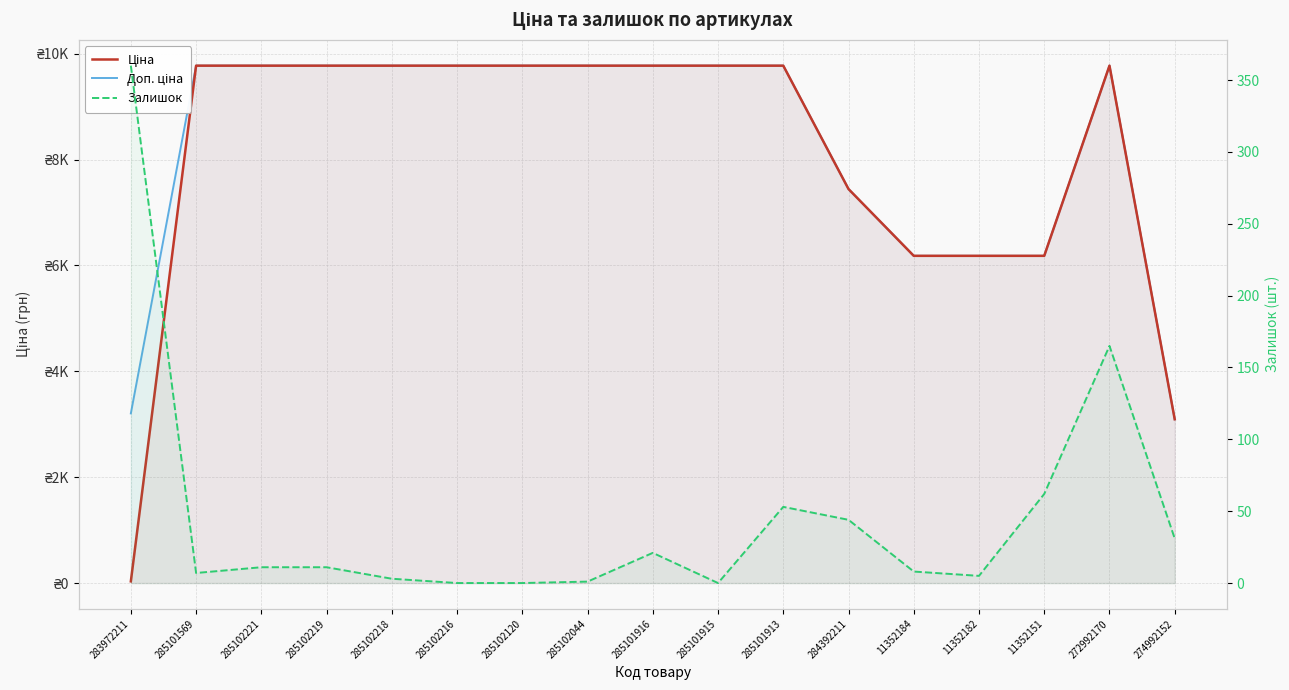

Reading left to right, transcribe all the data shown in this chart.

Ціна: 283972211=32.0	285101569=9775.5	285102221=9775.5	285102219=9775.5	285102218=9775.5	285102216=9775.5	285102120=9775.5	285102044=9775.5	285101916=9775.5	285101915=9775.5	285101913=9775.5	284392211=7444.6	11352184=6182.6	11352182=6182.6	11352151=6182.6	272992170=9775.5	274992152=3094.7
Доп. ціна: 283972211=3205.0	285101569=9775.5	285102221=9775.5	285102219=9775.5	285102218=9775.5	285102216=9775.5	285102120=9775.5	285102044=9775.5	285101916=9775.5	285101915=9775.5	285101913=9775.5	284392211=7444.6	11352184=6182.6	11352182=6182.6	11352151=6182.6	272992170=9775.5	274992152=3095.0
Залишок: 283972211=360.0	285101569=7.0	285102221=11.0	285102219=11.0	285102218=3.0	285102216=0.0	285102120=0.0	285102044=1.0	285101916=21.0	285101915=0.0	285101913=53.0	284392211=44.0	11352184=8.0	11352182=5.0	11352151=62.0	272992170=165.0	274992152=31.0